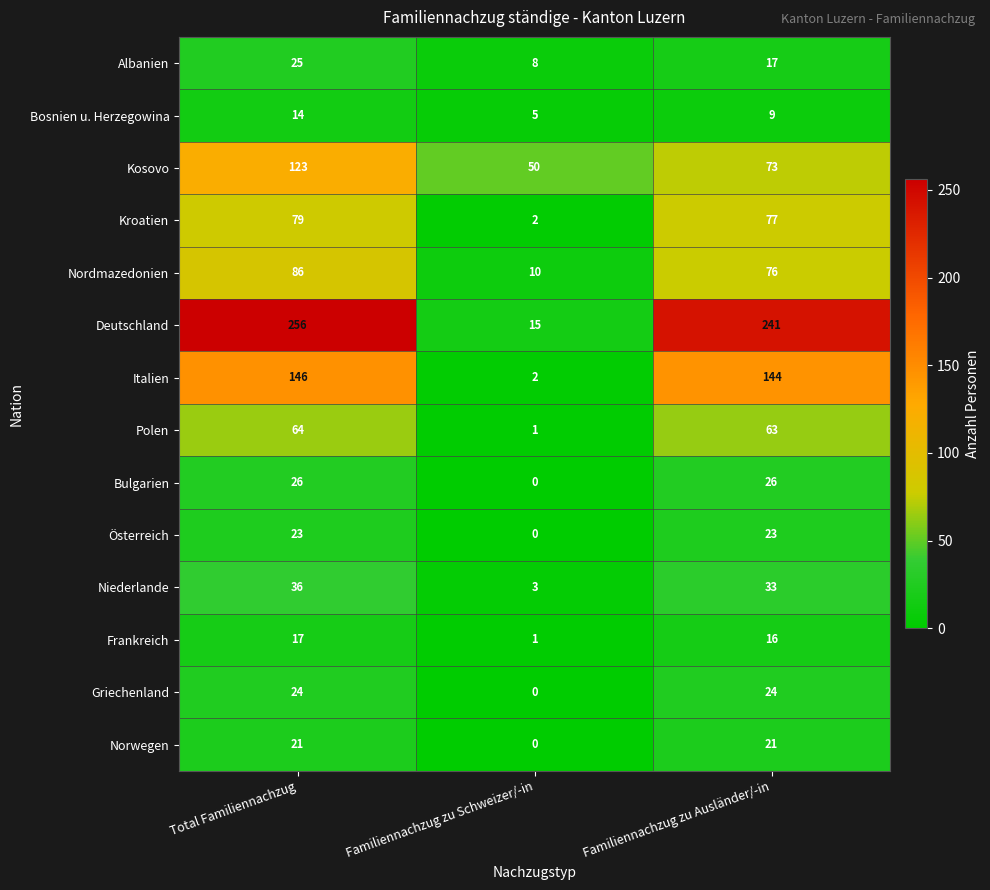

What is the difference between the highest and lowest values at Familiennachzug zu Ausländer/-in?

232